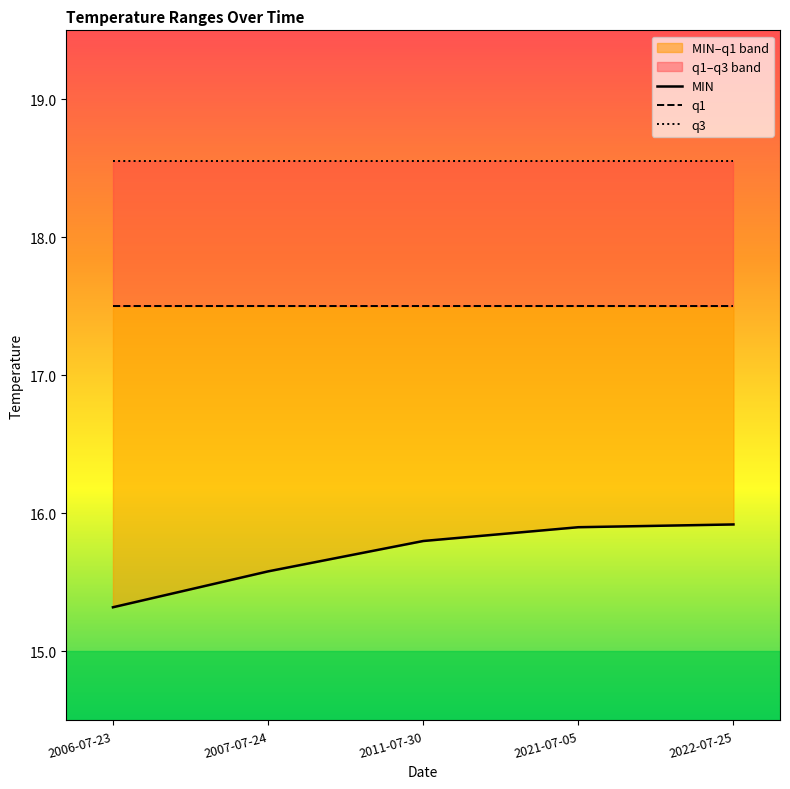

What is the approximate value of MIN at 2006-07-23?

15.3